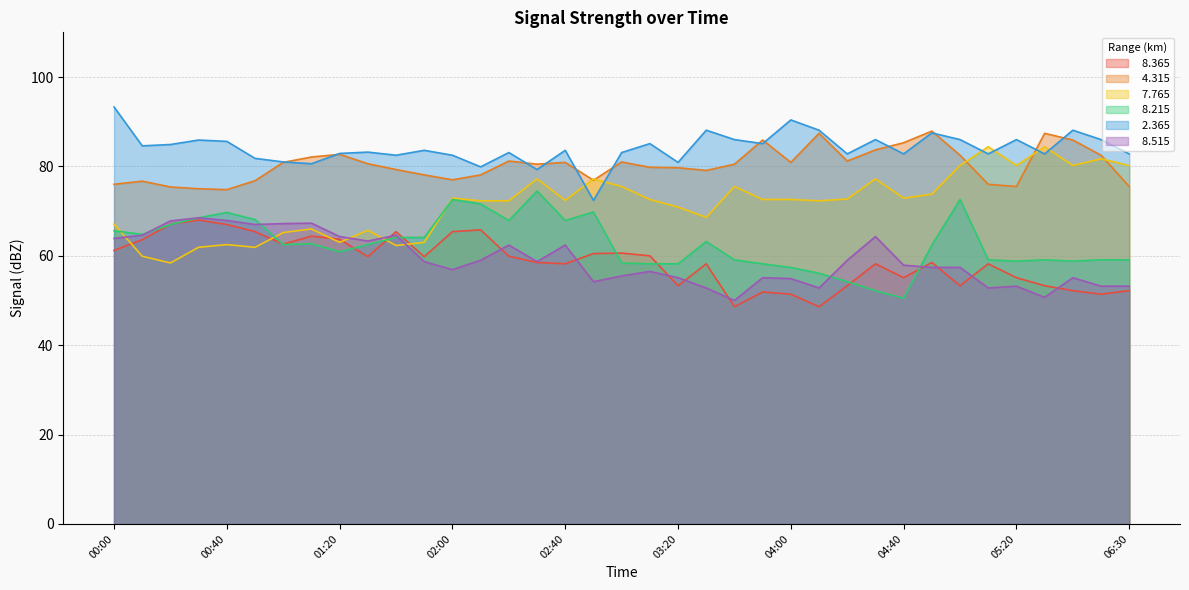

Reading left to right, extract all data points from this chart.

  8.365: 00:00=61.2	00:10=63.6	00:20=67.1	00:30=68.0	00:40=67.0	00:50=65.4	01:00=62.6	01:10=64.4	01:20=63.7	01:30=59.8	01:40=65.4	01:50=59.8	02:00=65.4	02:10=65.8	02:20=59.9	02:30=58.5	02:40=58.2	02:50=60.5	03:00=60.6	03:10=60.0	03:20=53.3	03:30=58.2	03:40=48.6	03:50=51.9	04:00=51.4	04:10=48.6	04:20=53.3	04:30=58.2	04:40=55.1	04:50=58.5	05:00=53.3	05:10=58.2	05:20=55.1	05:30=53.3	06:10=52.2	06:20=51.4	06:30=52.2
  4.315: 00:00=76.0	00:10=76.7	00:20=75.4	00:30=75.0	00:40=74.8	00:50=76.8	01:00=80.9	01:10=82.1	01:20=82.7	01:30=80.6	01:40=79.3	01:50=78.1	02:00=77.0	02:10=78.1	02:20=81.2	02:30=80.5	02:40=80.9	02:50=76.9	03:00=81.0	03:10=79.8	03:20=79.7	03:30=79.1	03:40=80.5	03:50=85.9	04:00=80.9	04:10=87.4	04:20=81.2	04:30=83.7	04:40=85.3	04:50=87.9	05:00=82.5	05:10=76.0	05:20=75.5	05:30=87.4	06:10=85.9	06:20=82.5	06:30=75.5
  7.765: 00:00=67.1	00:10=59.9	00:20=58.4	00:30=61.9	00:40=62.5	00:50=61.9	01:00=65.2	01:10=66.0	01:20=63.0	01:30=65.7	01:40=62.3	01:50=63.0	02:00=72.9	02:10=72.3	02:20=72.3	02:30=77.2	02:40=72.4	02:50=77.2	03:00=75.5	03:10=72.6	03:20=70.9	03:30=68.6	03:40=75.5	03:50=72.6	04:00=72.6	04:10=72.3	04:20=72.7	04:30=77.2	04:40=72.9	04:50=73.8	05:00=80.2	05:10=84.4	05:20=80.2	05:30=84.4	06:10=80.2	06:20=81.7	06:30=80.2
  8.215: 00:00=65.6	00:10=64.8	00:20=67.0	00:30=68.5	00:40=69.7	00:50=68.1	01:00=62.5	01:10=62.7	01:20=60.9	01:30=62.5	01:40=64.1	01:50=64.1	02:00=72.6	02:10=71.6	02:20=67.9	02:30=74.5	02:40=67.9	02:50=69.8	03:00=58.4	03:10=58.2	03:20=58.2	03:30=63.2	03:40=59.1	03:50=58.2	04:00=57.4	04:10=56.1	04:20=54.2	04:30=52.2	04:40=50.5	04:50=62.4	05:00=72.6	05:10=59.1	05:20=58.8	05:30=59.1	06:10=58.8	06:20=59.1	06:30=59.1
  2.365: 00:00=93.3	00:10=84.6	00:20=84.9	00:30=85.9	00:40=85.6	00:50=81.8	01:00=81.0	01:10=80.6	01:20=82.9	01:30=83.2	01:40=82.5	01:50=83.6	02:00=82.5	02:10=79.9	02:20=83.1	02:30=79.3	02:40=83.6	02:50=72.4	03:00=83.1	03:10=85.1	03:20=80.9	03:30=88.1	03:40=86.0	03:50=85.1	04:00=90.4	04:10=88.1	04:20=82.8	04:30=86.0	04:40=82.8	04:50=87.5	05:00=86.0	05:10=82.8	05:20=86.0	05:30=82.8	06:10=88.1	06:20=86.0	06:30=82.8
  8.515: 00:00=63.9	00:10=64.6	00:20=67.8	00:30=68.5	00:40=67.9	00:50=67.0	01:00=67.2	01:10=67.3	01:20=64.3	01:30=63.3	01:40=64.6	01:50=58.7	02:00=56.9	02:10=59.0	02:20=62.4	02:30=58.7	02:40=62.4	02:50=54.2	03:00=55.5	03:10=56.5	03:20=55.1	03:30=52.8	03:40=50.0	03:50=55.1	04:00=54.9	04:10=52.8	04:20=59.0	04:30=64.3	04:40=57.9	04:50=57.4	05:00=57.4	05:10=52.8	05:20=53.2	05:30=50.7	06:10=55.1	06:20=53.2	06:30=53.2